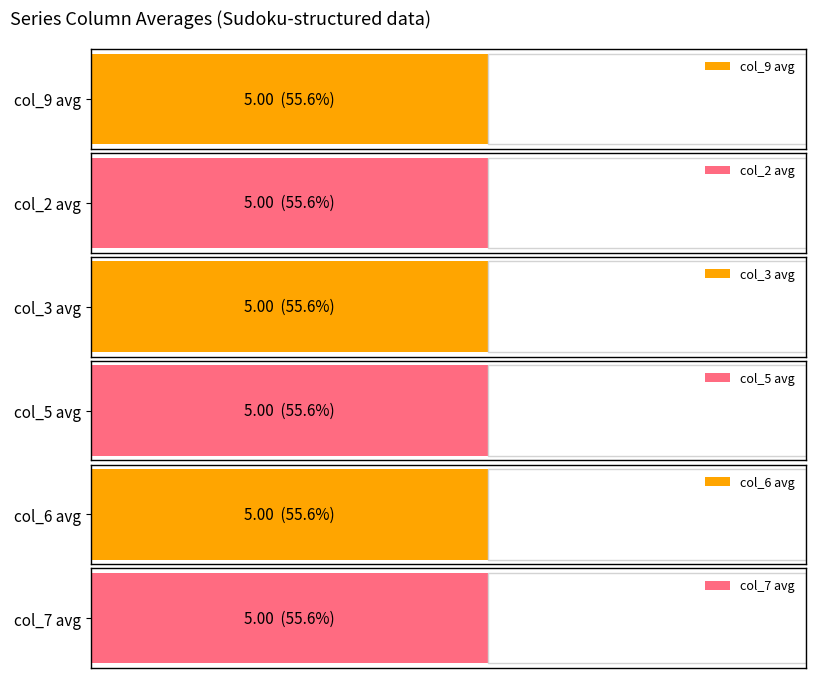

At which category does the chart reach its minimum across all series?

9